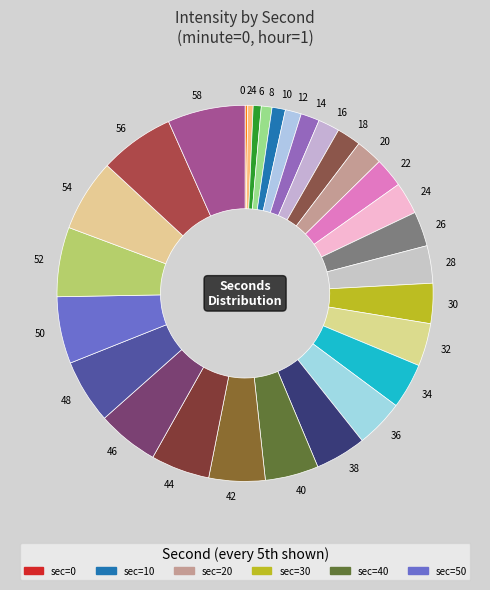

Is 48 the majority of the pie?

No